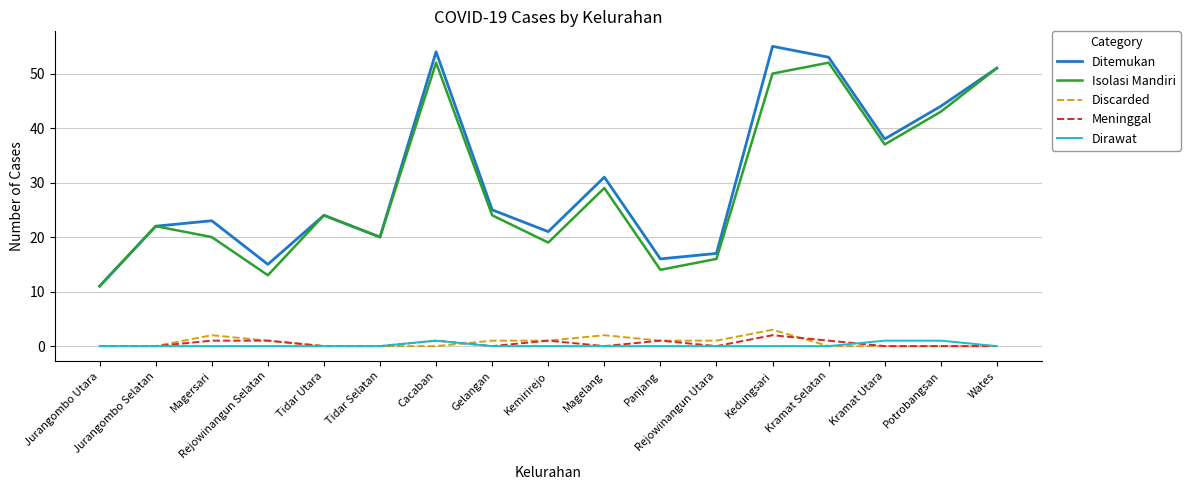

Which category has the lowest value in the Isolasi Mandiri series?

Jurangombo Utara